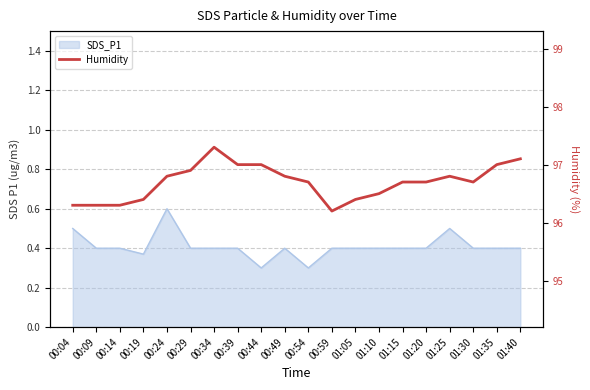

At which label is the value closest to 96?

00:59